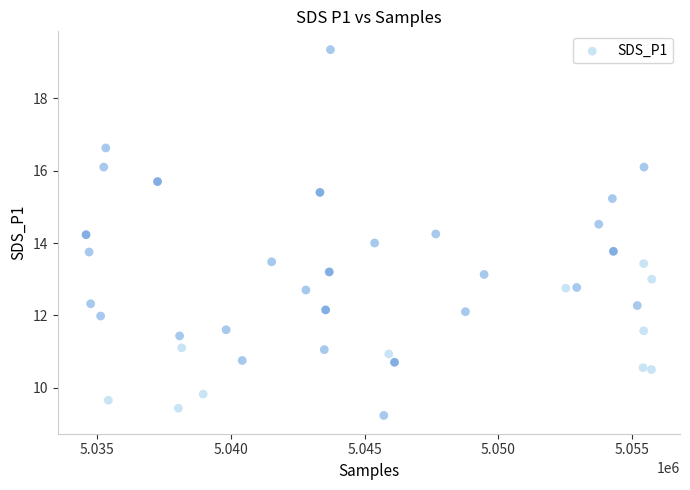

What is the range of X values (max minus min)?

21168.0